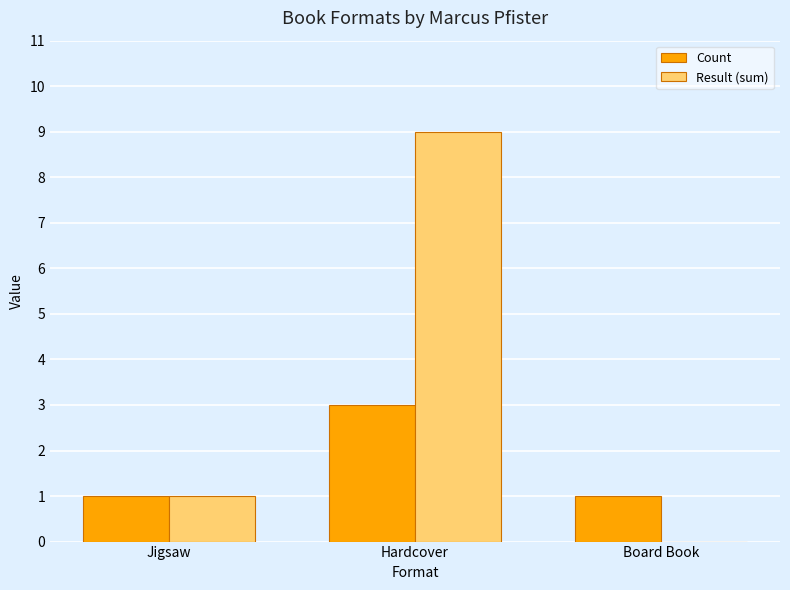

At which category is the sum across all series the highest?

Hardcover